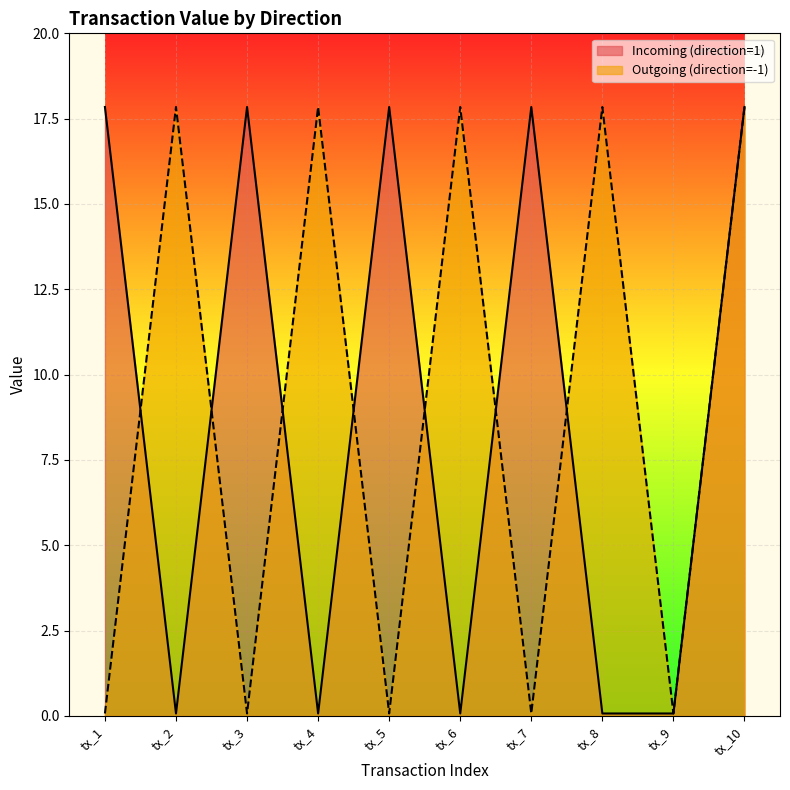

The value of Outgoing (direction=-1) at tx_9 is 0.1. True or false?

True